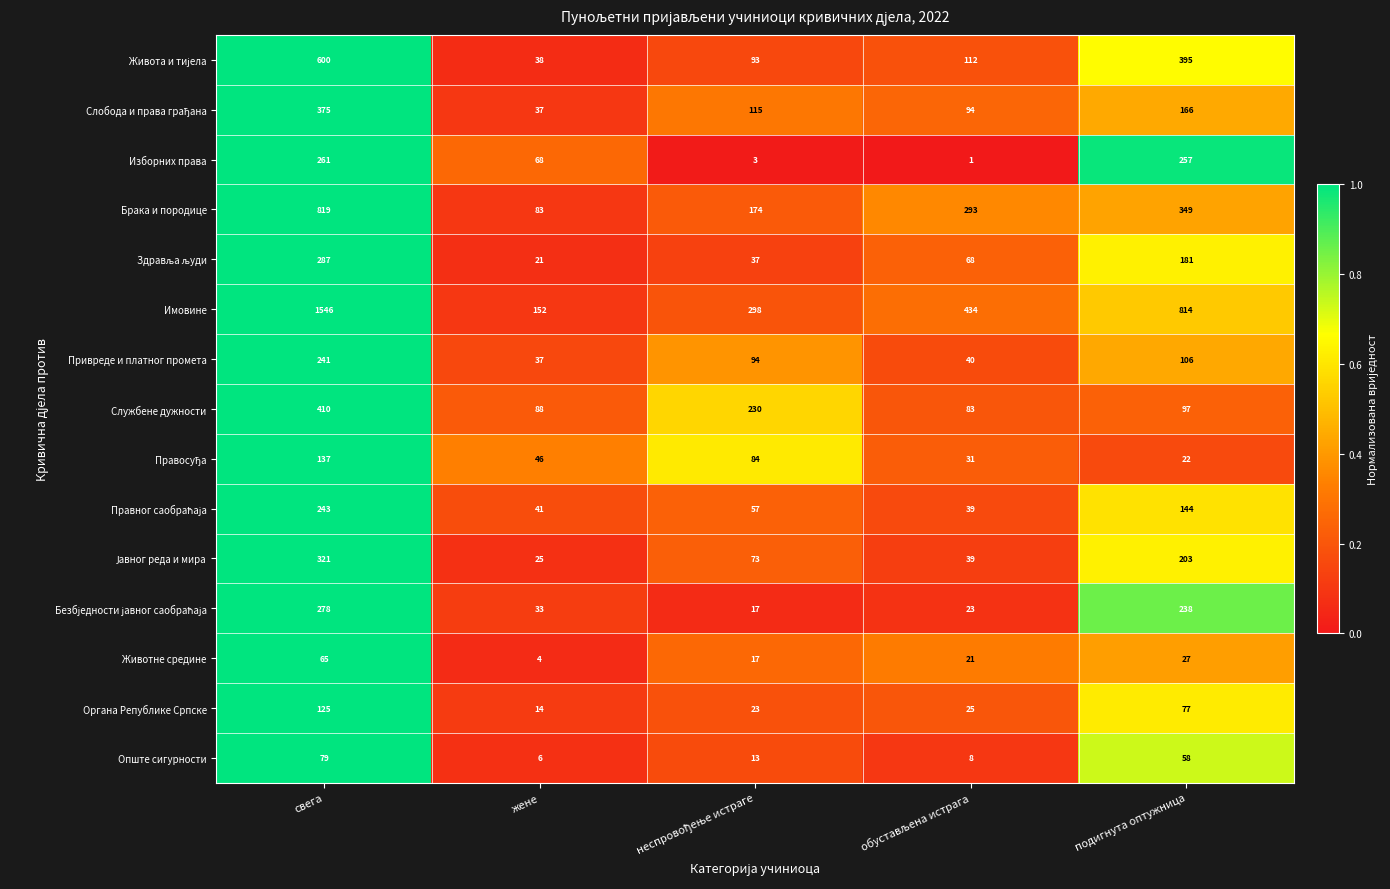

What is the spread (max minus min) of values at жене?

148